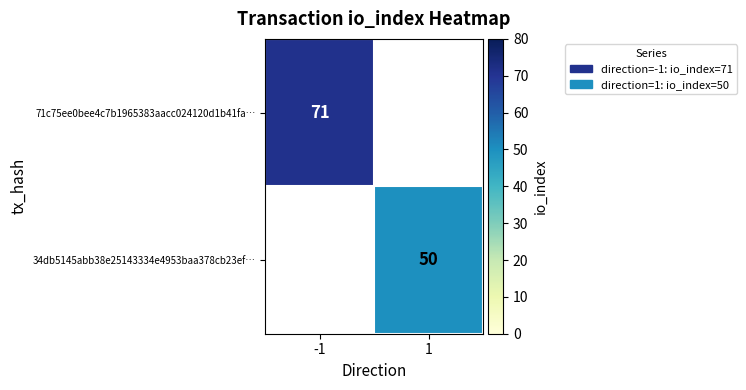

Is it true that 34db5145abb38e25143334e4953baa378cb23ef… equals 50 at 1?

True